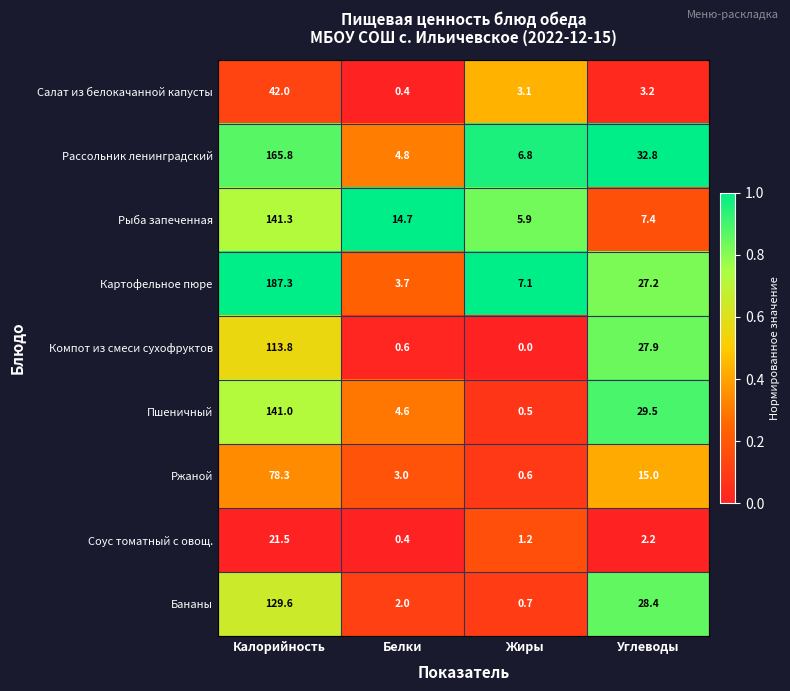

Which series has the widest spread of values?

Картофельное пюре